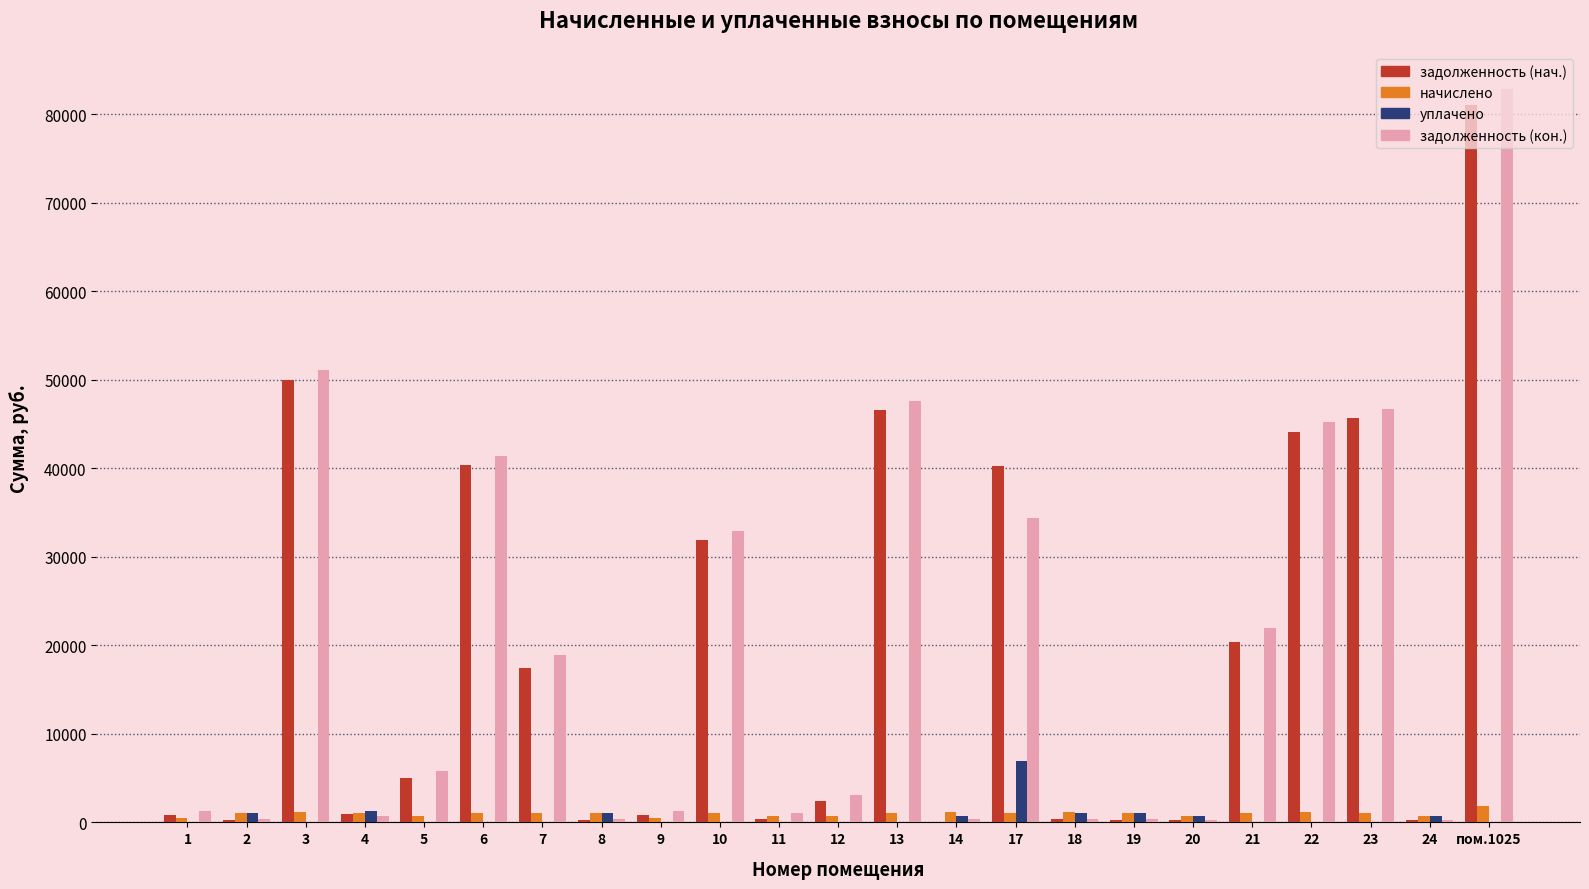

Does the chart contain stacked bars?

No